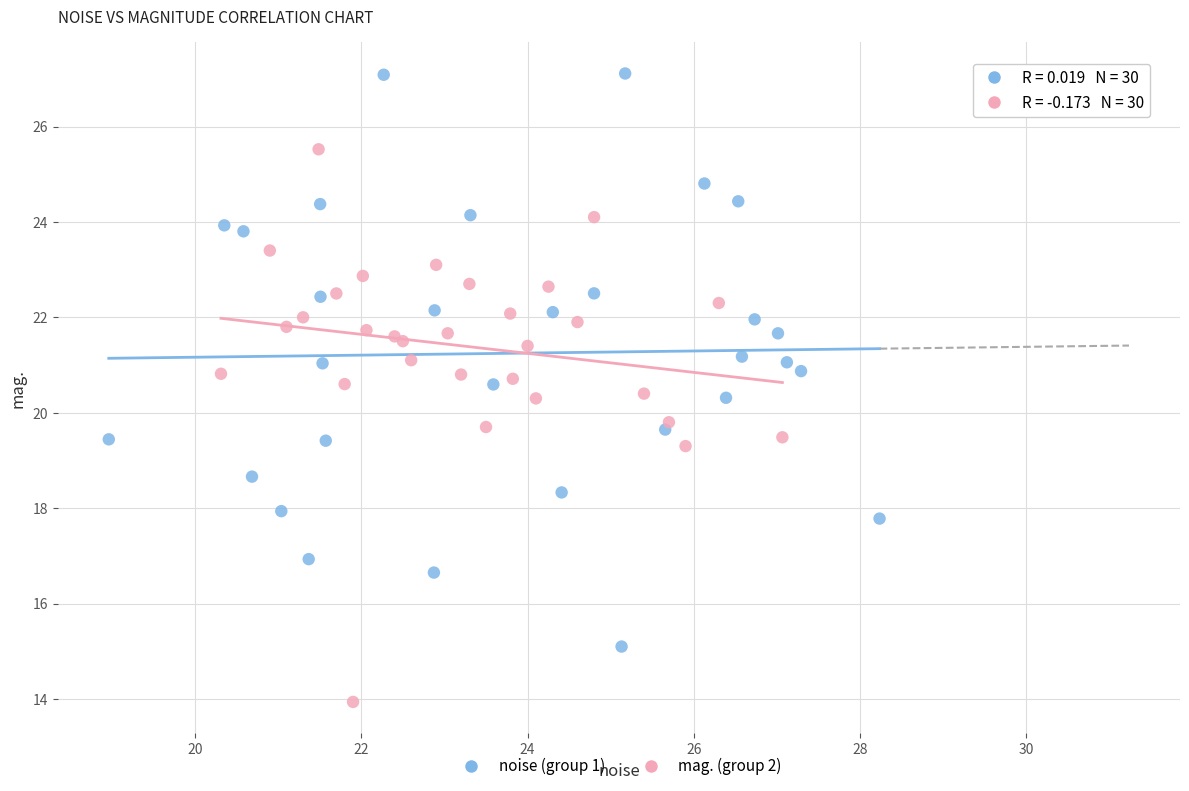

Which series contains the lowest Y value?

mag. (group 2)